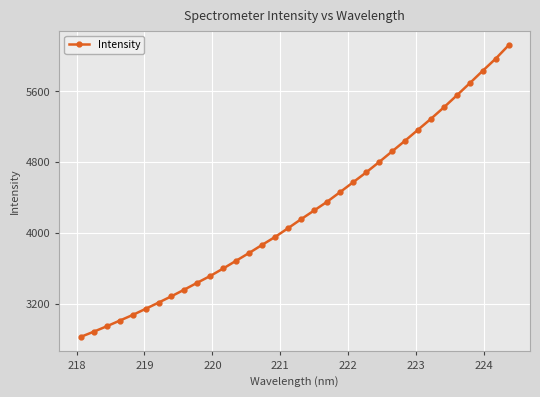

What is the value of the 32nd point from the left?

5831.7